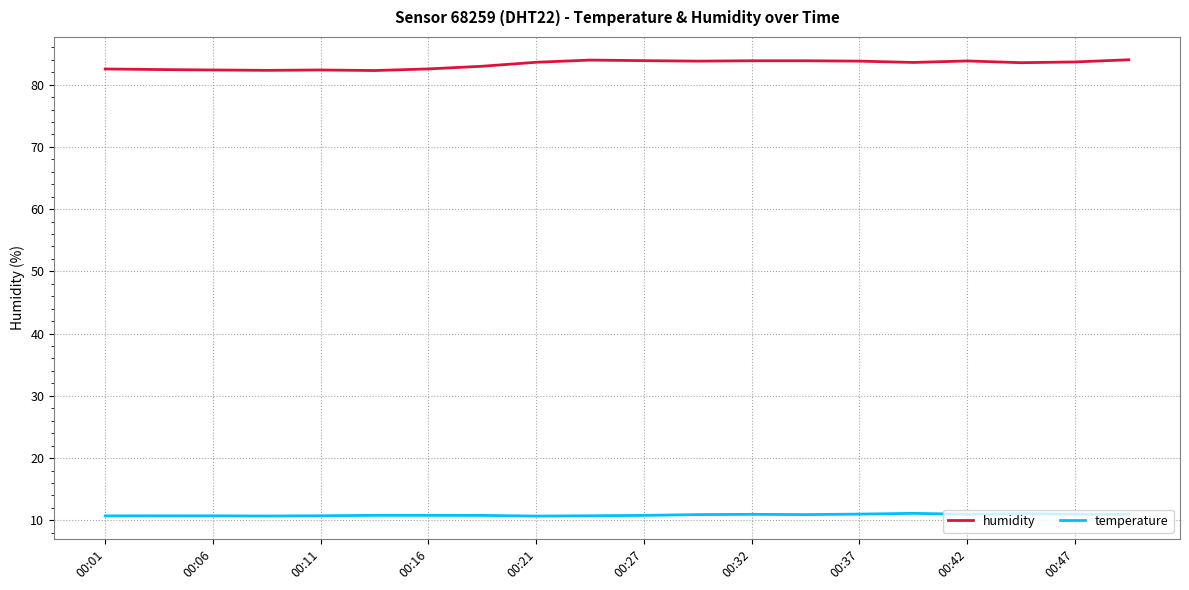

Which series has the widest spread of values?

humidity